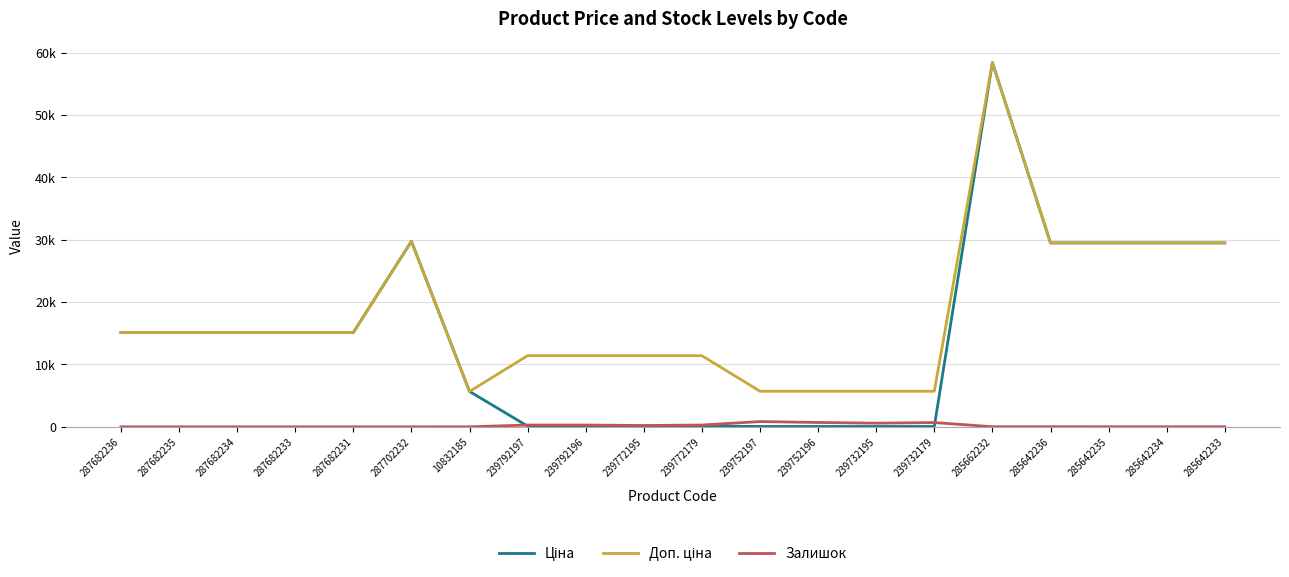

What is the maximum value for Залишок?

845.0